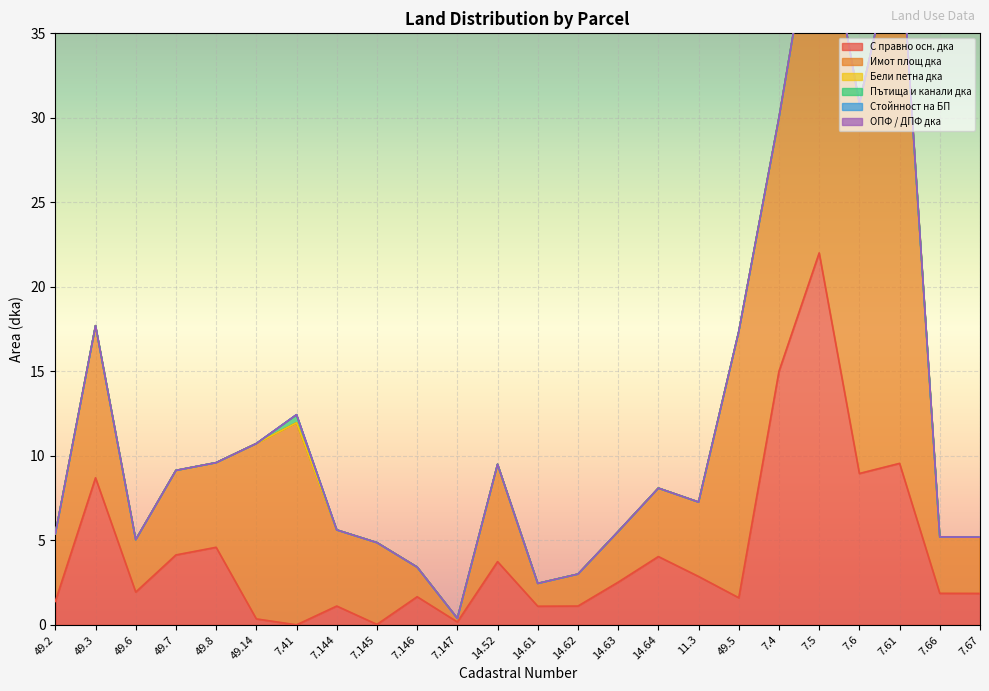

True or false: С правно осн. дка has a value of 1.7 at 7.146.

True